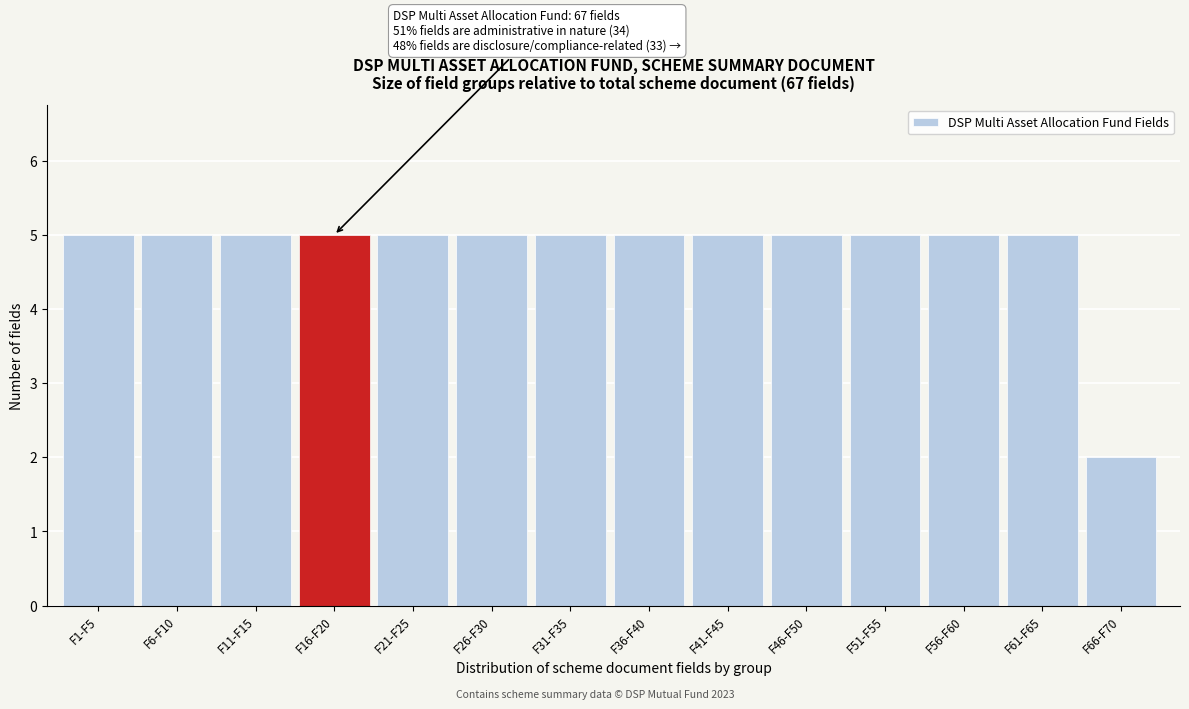

Reading left to right, extract all data points from this chart.

F1-F5=5	F6-F10=5	F11-F15=5	F16-F20=5	F21-F25=5	F26-F30=5	F31-F35=5	F36-F40=5	F41-F45=5	F46-F50=5	F51-F55=5	F56-F60=5	F61-F65=5	F66-F70=2